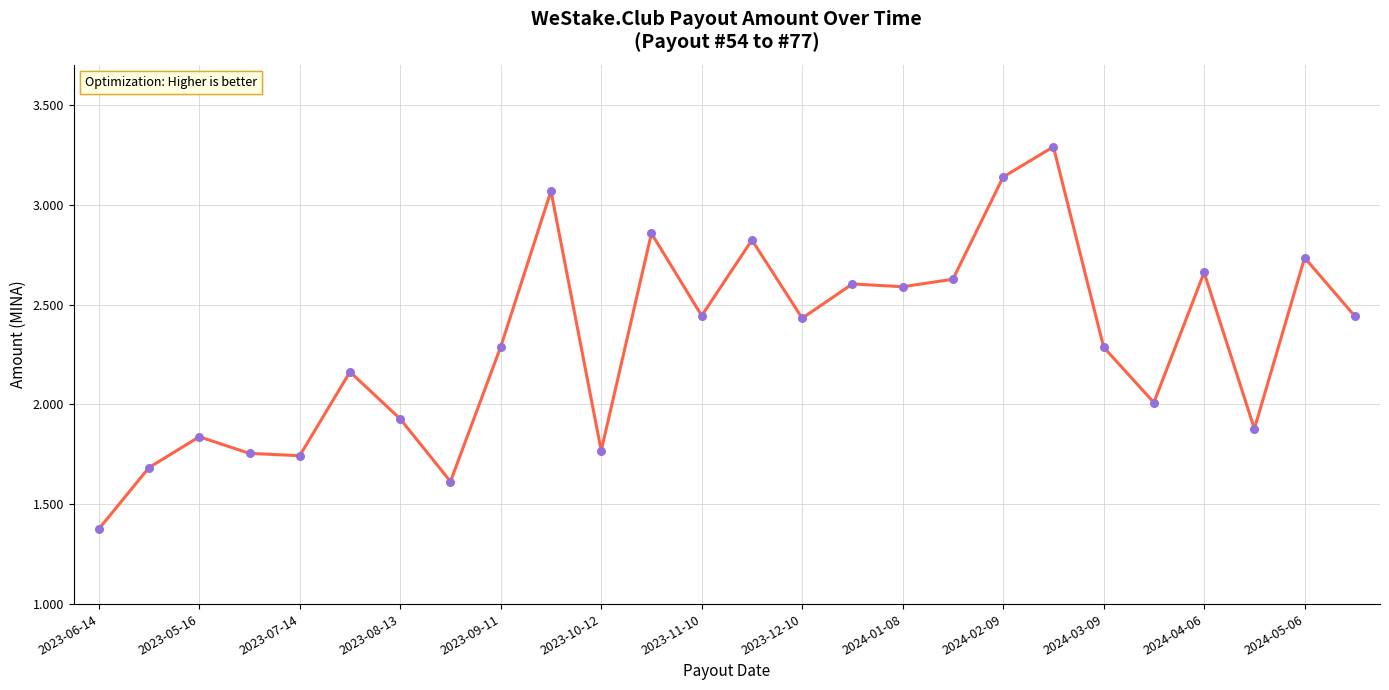

What is the greatest value displayed?

3.3